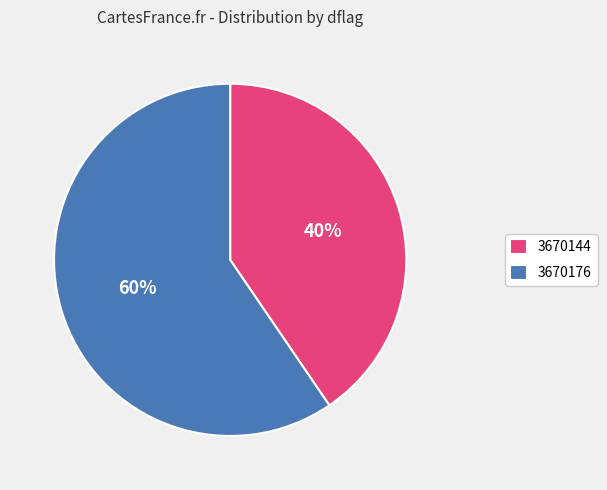

The 3670144 slice represents 59% of the pie. True or false?

False